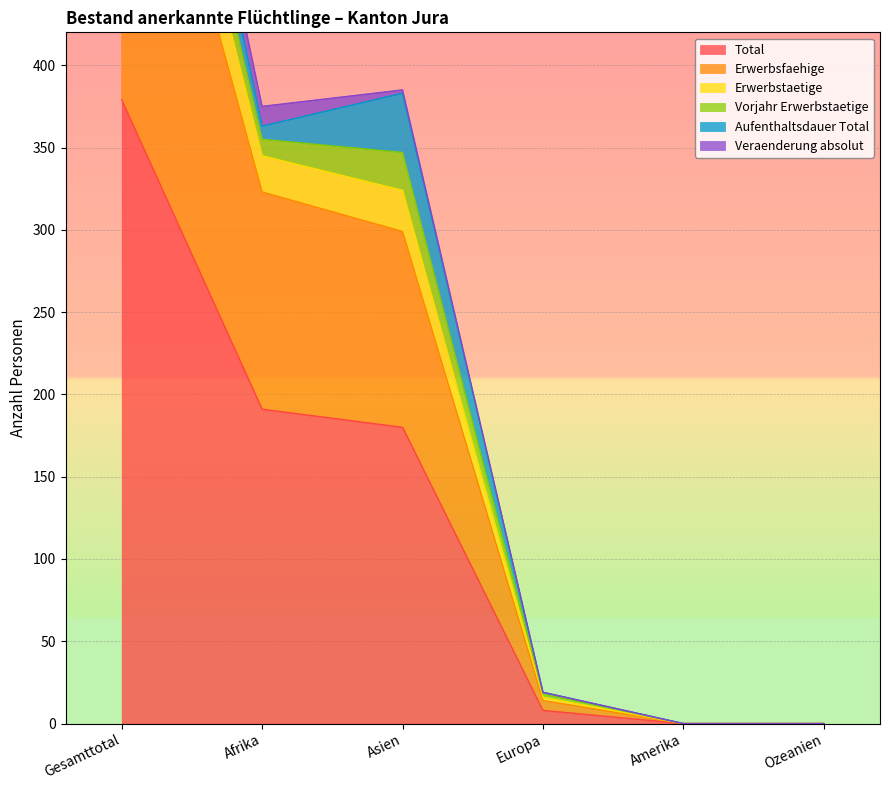

What is the highest value of the Total series?

379